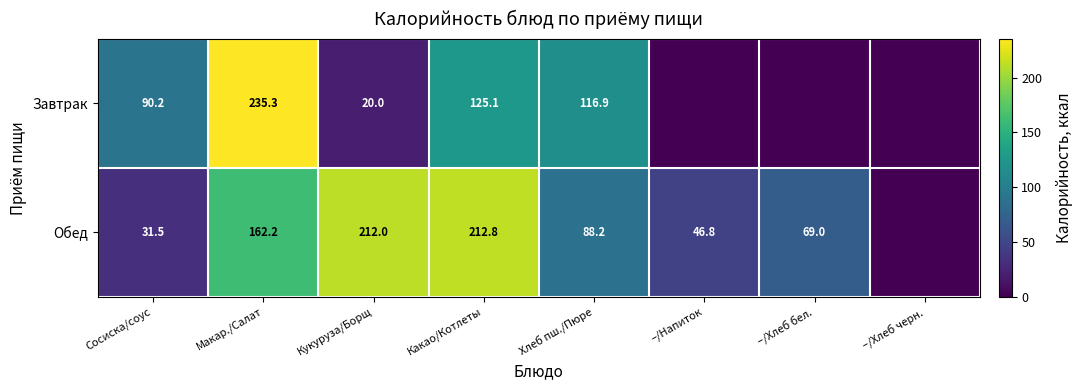

What is the sum of the Обед values at –/Хлеб бел. and Макар./Салат?

231.2